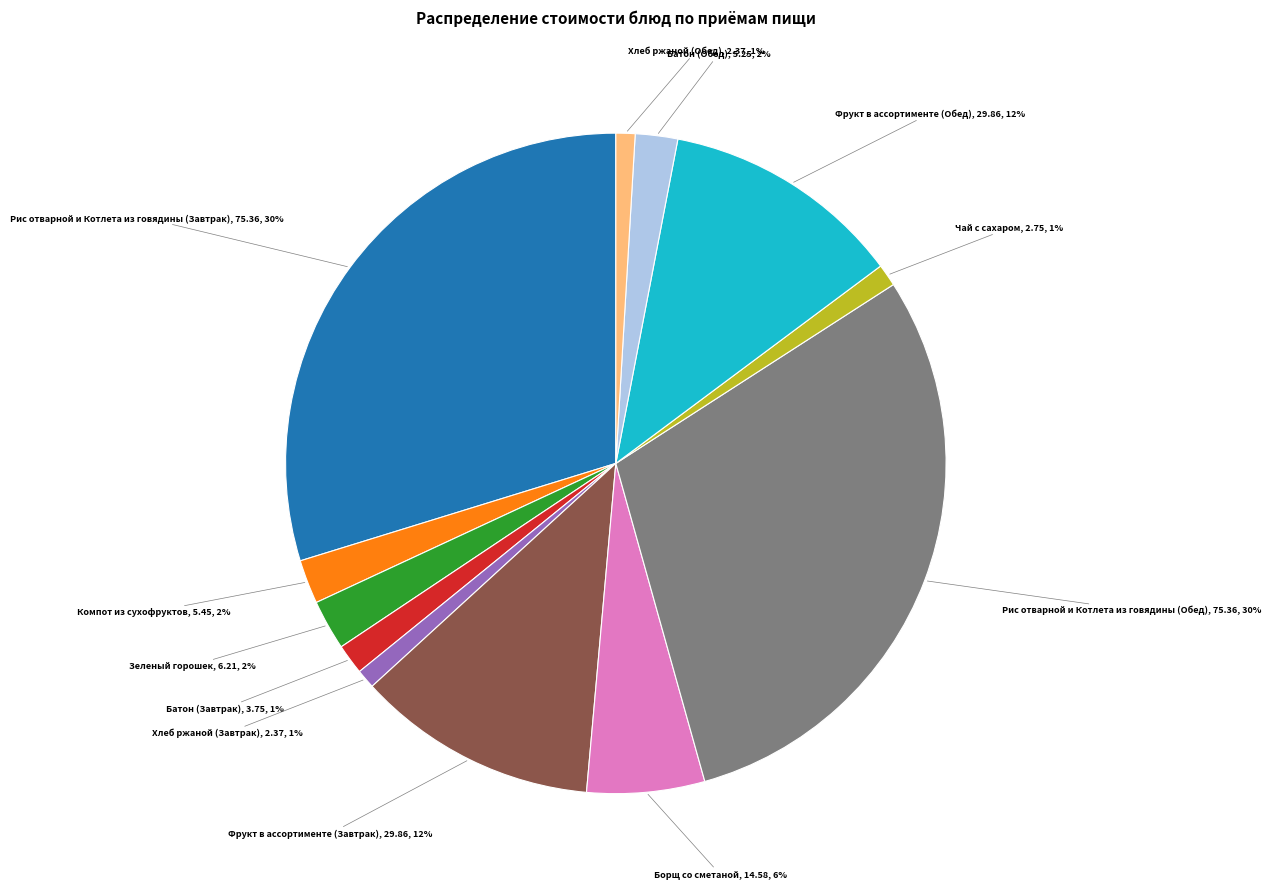

What is the ratio of the value at Борщ со сметаной to the value at Фрукт в ассортименте (Завтрак)?

0.5